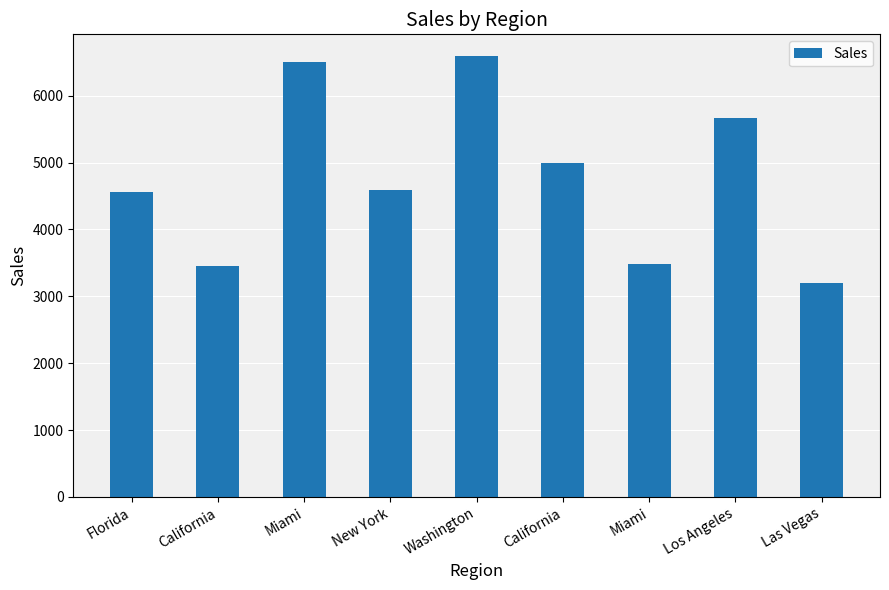

What is the label of the 7th bar from the right?

Miami